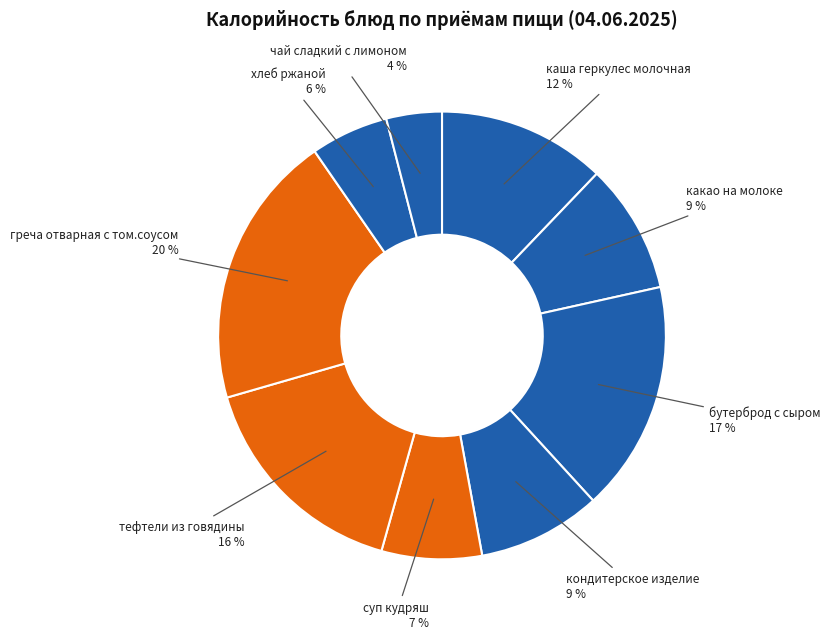

Which slice is the smallest?

чай сладкий с лимоном